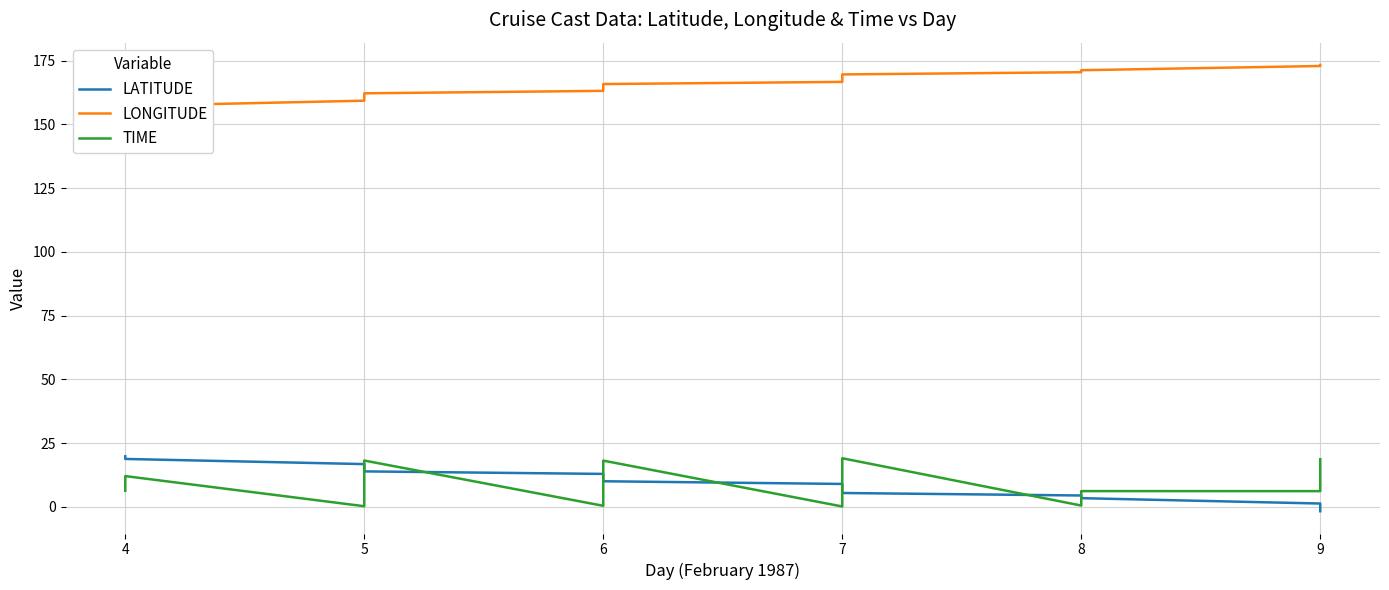

What are all the series names shown in the legend?

LATITUDE, LONGITUDE, TIME